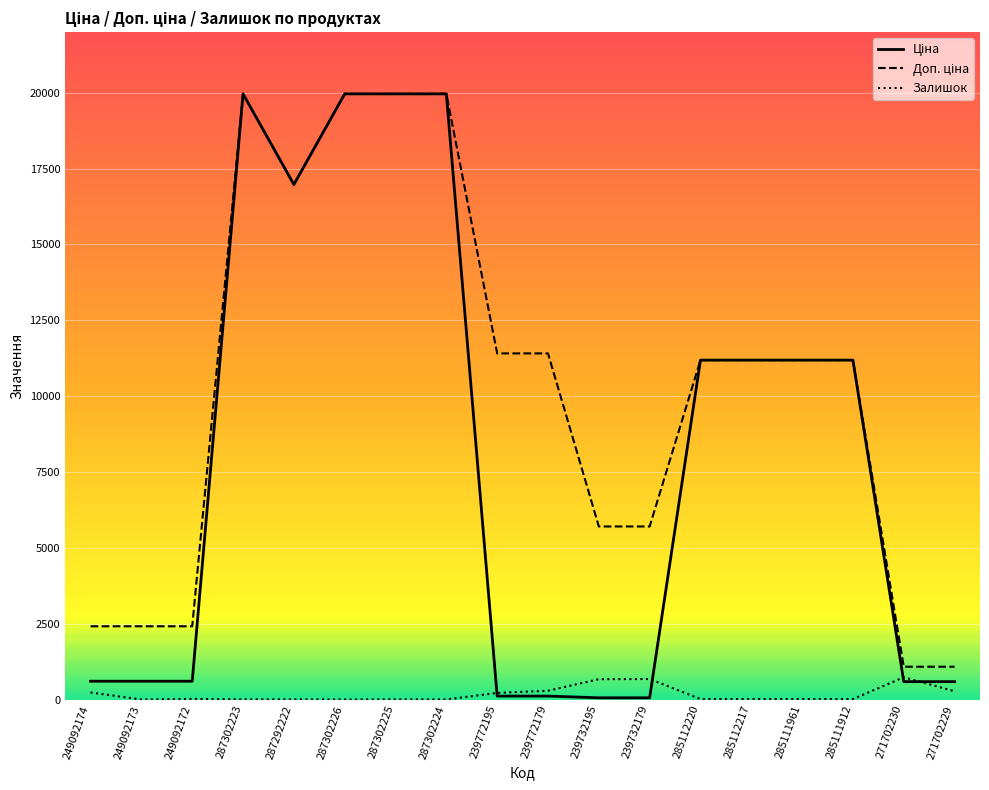

Where do Залишок and Ціна first cross each other?

287302224 and 239772195